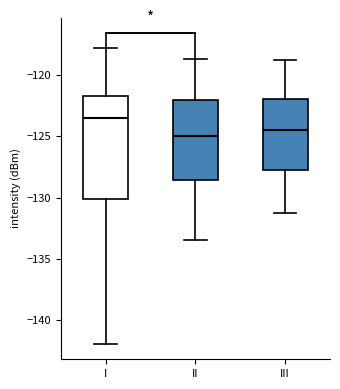

Which box's median line is the lowest?

II